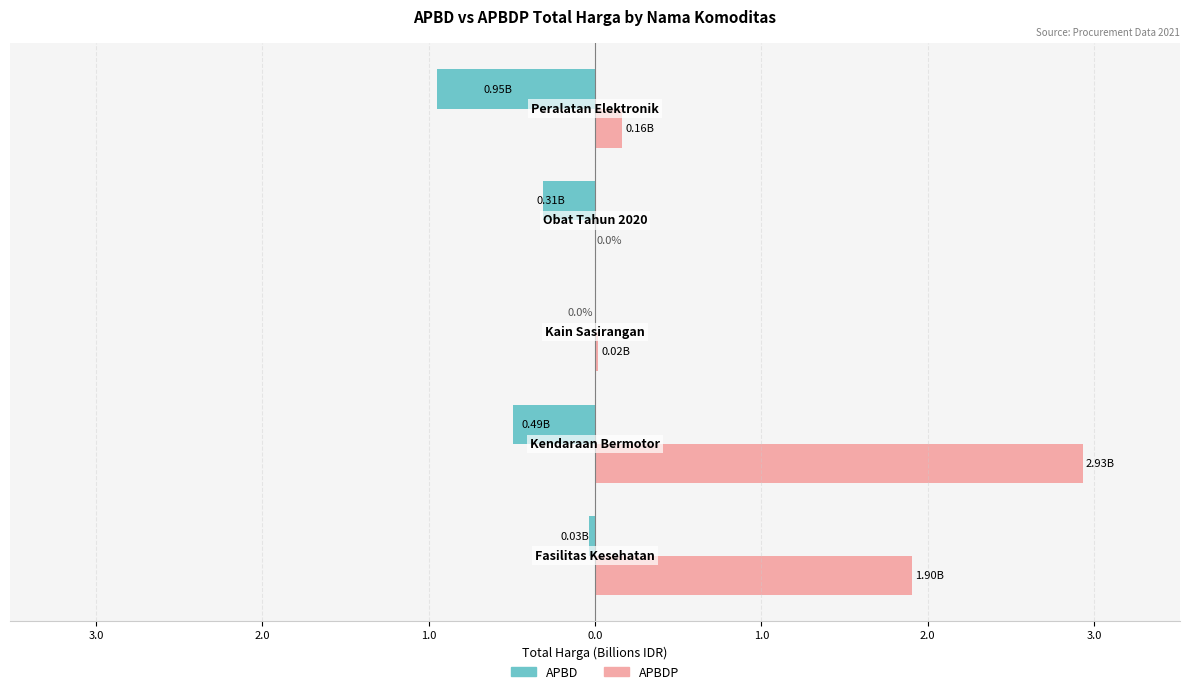

List the labels in order of APBD value, smallest first.

0.0, 3.0, 1.0, 4.0, 2.0